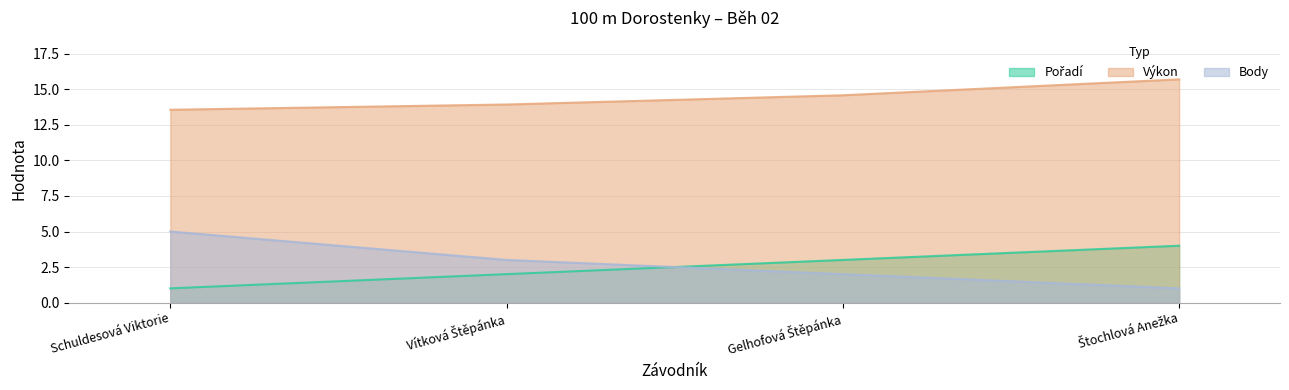

What is the minimum value shown in the chart?

1.0